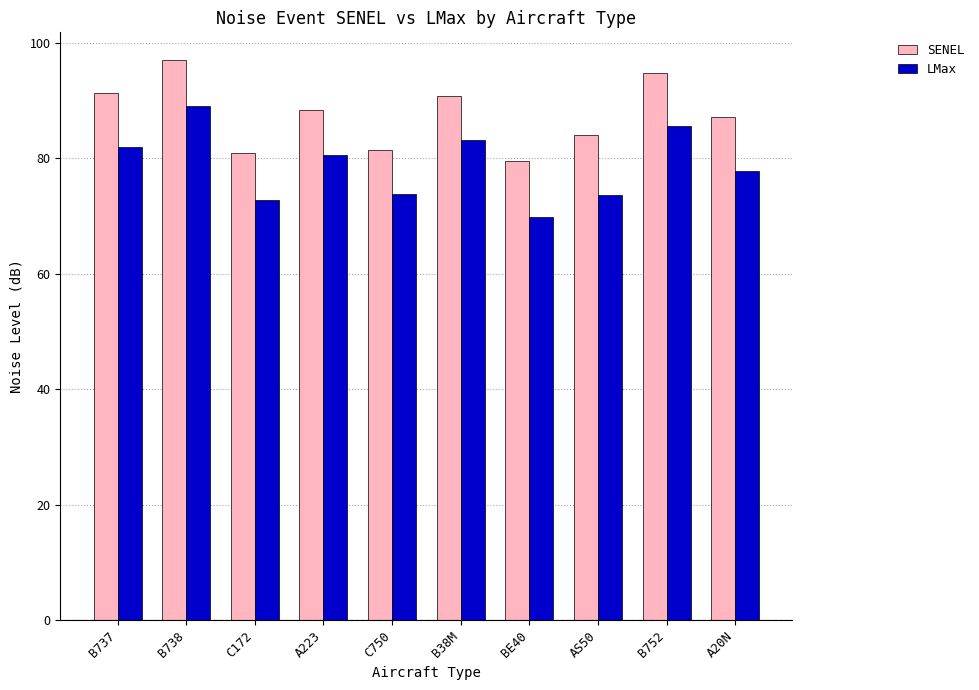

What is the average value of the LMax series?

78.9